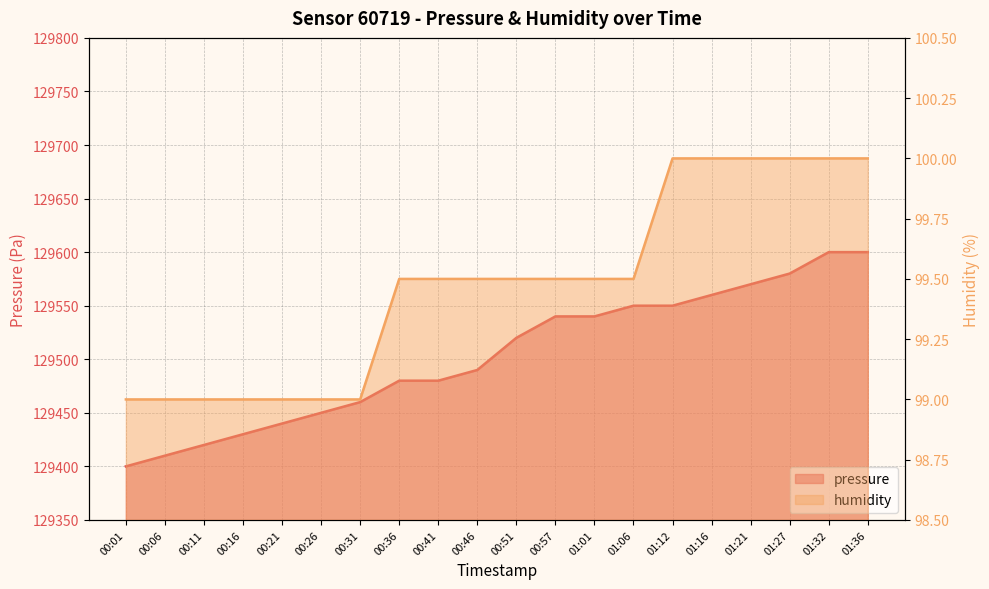

What value does the humidity series have at 01:21?

100.0